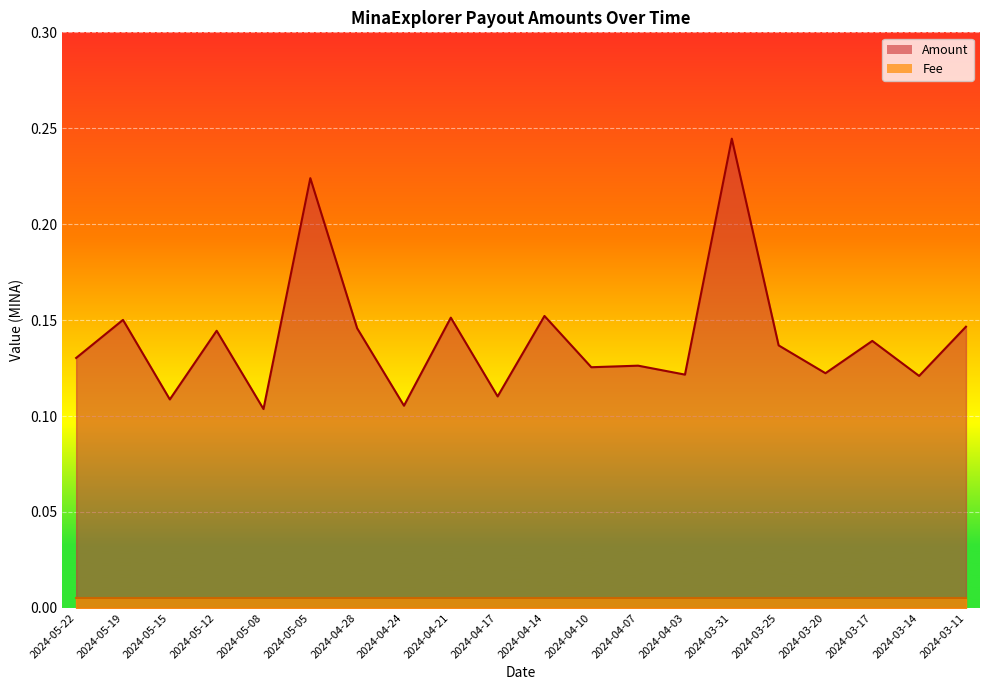

Count the values in the range 0 to 1.

20